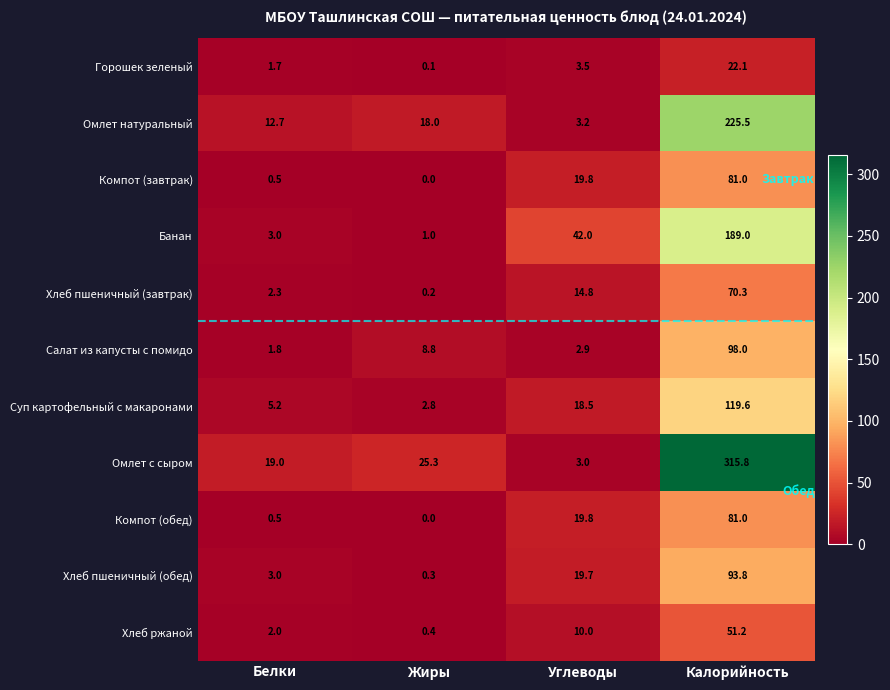

At how many categories does at least one series exceed 14?

4